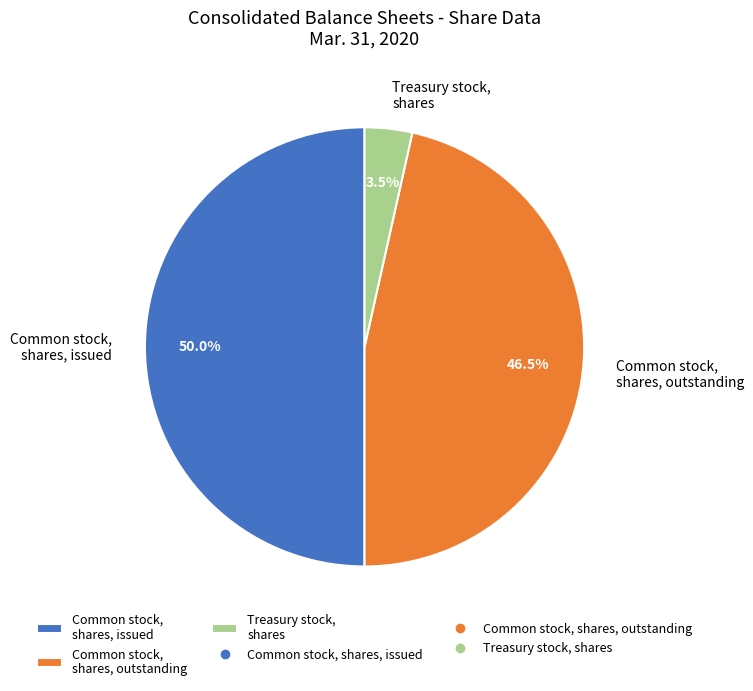

Does Common stock, shares, outstanding account for over 50% of the chart?

No